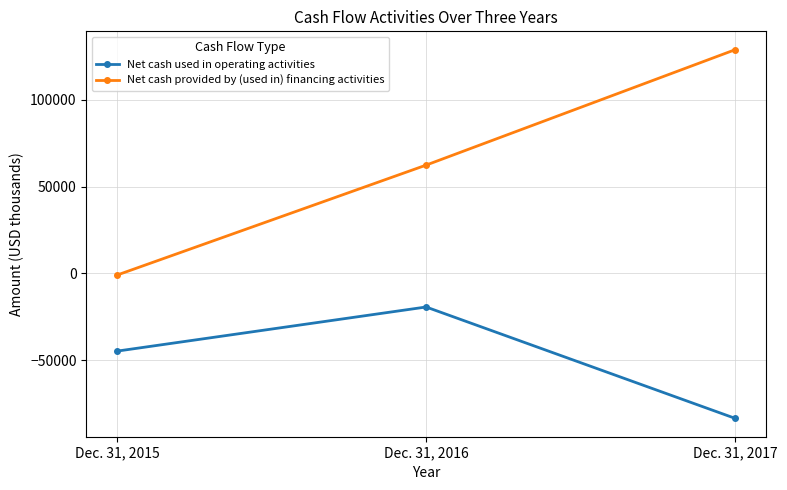

How many values in Net cash provided by (used in) financing activities are below zero?

1